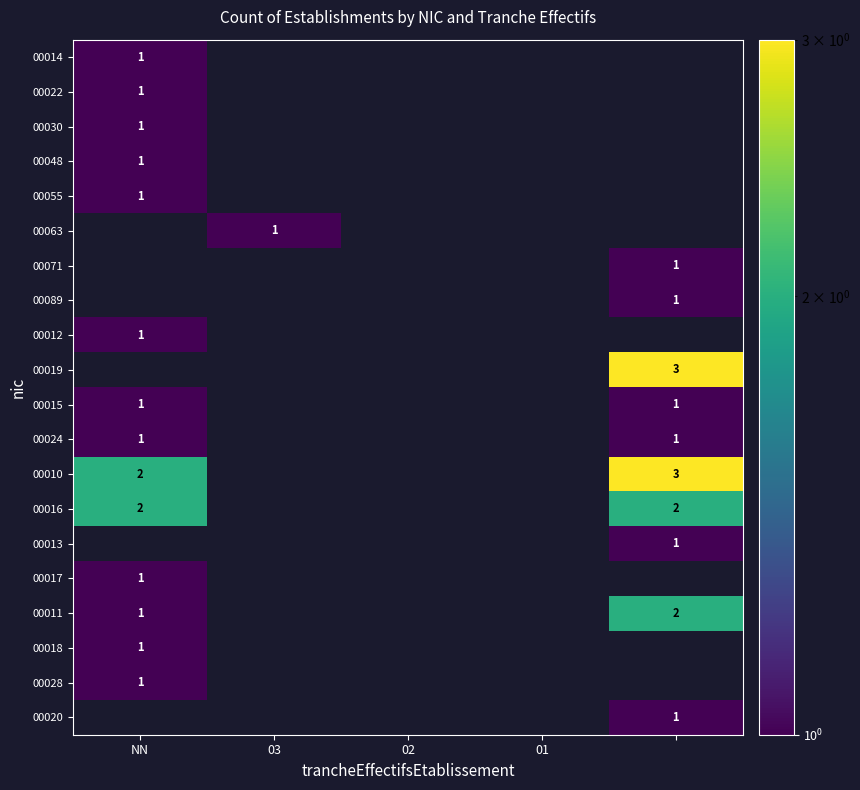

Which category has the lowest value across all series?

03